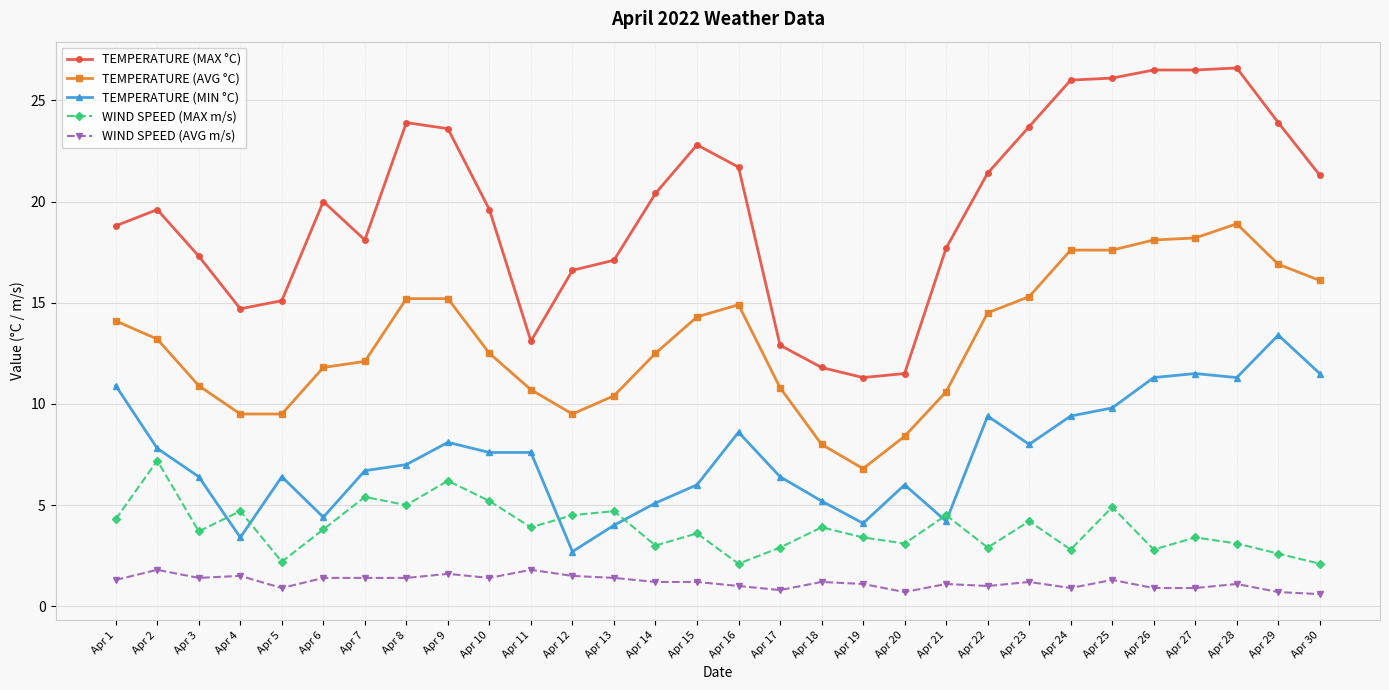

What is the maximum value for TEMPERATURE (AVG °C)?

18.9